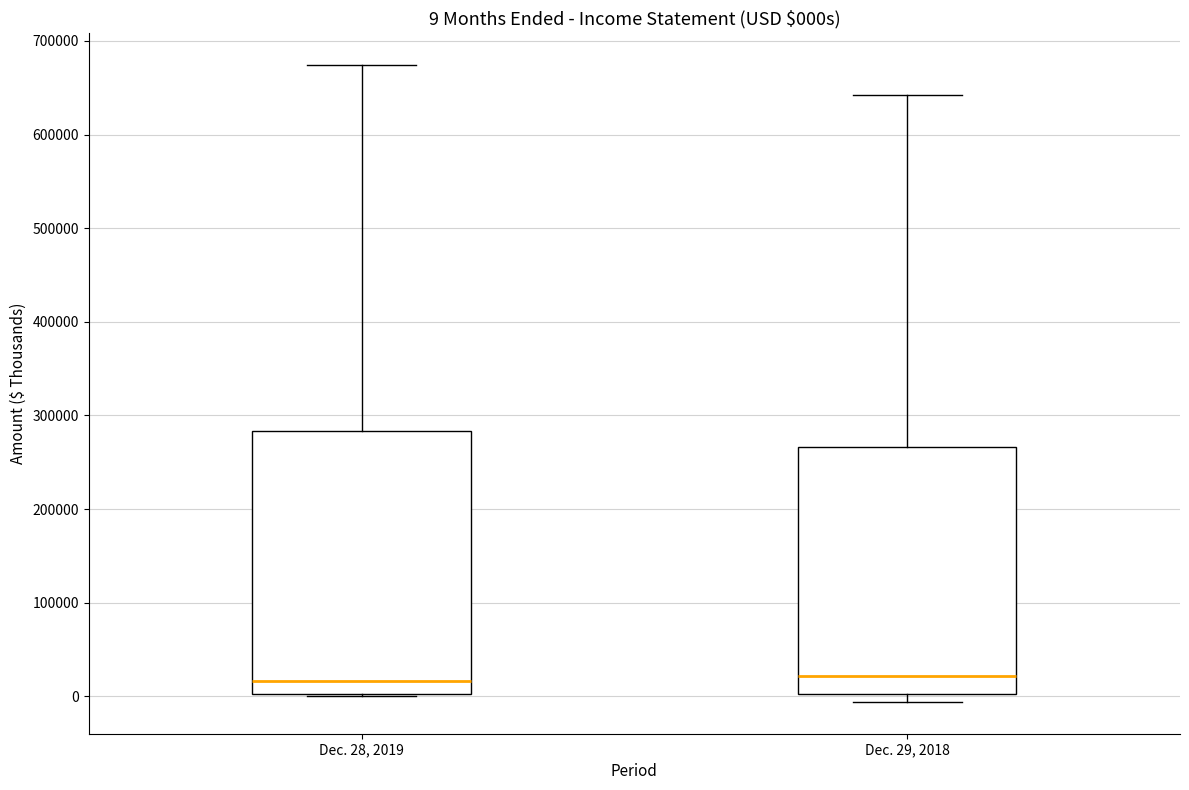

Comparing the boxes themselves (not the whiskers), which one is the tallest?

Dec. 28, 2019